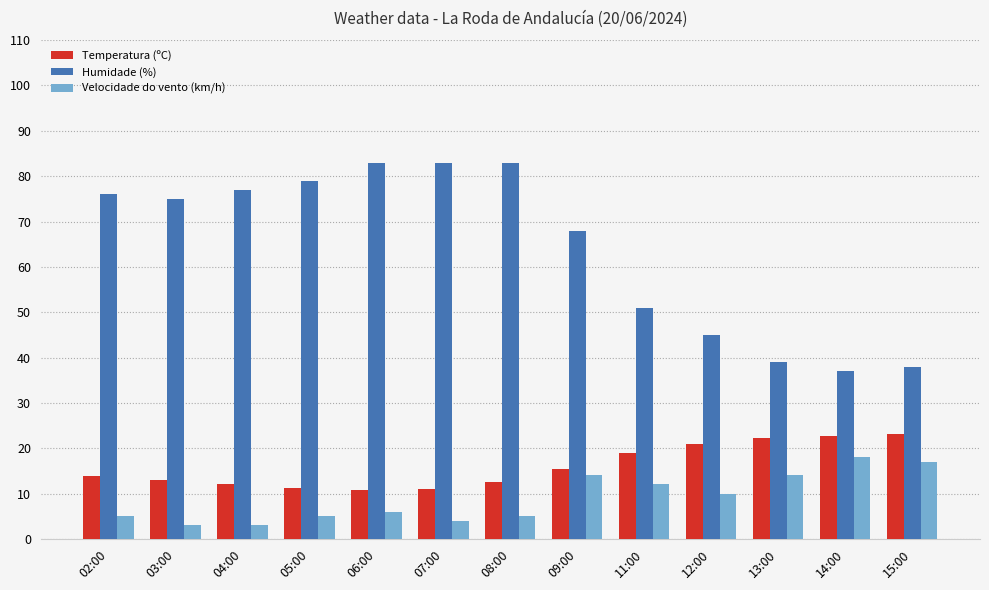

What is the sum of the Velocidade do vento (km/h) values at 12:00 and 14:00?

28.0